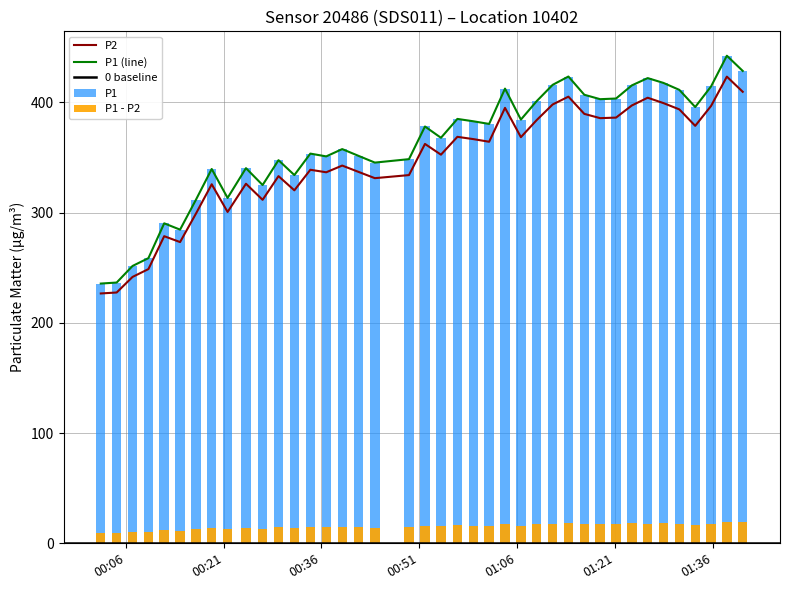

What is the minimum value for P2?

226.6